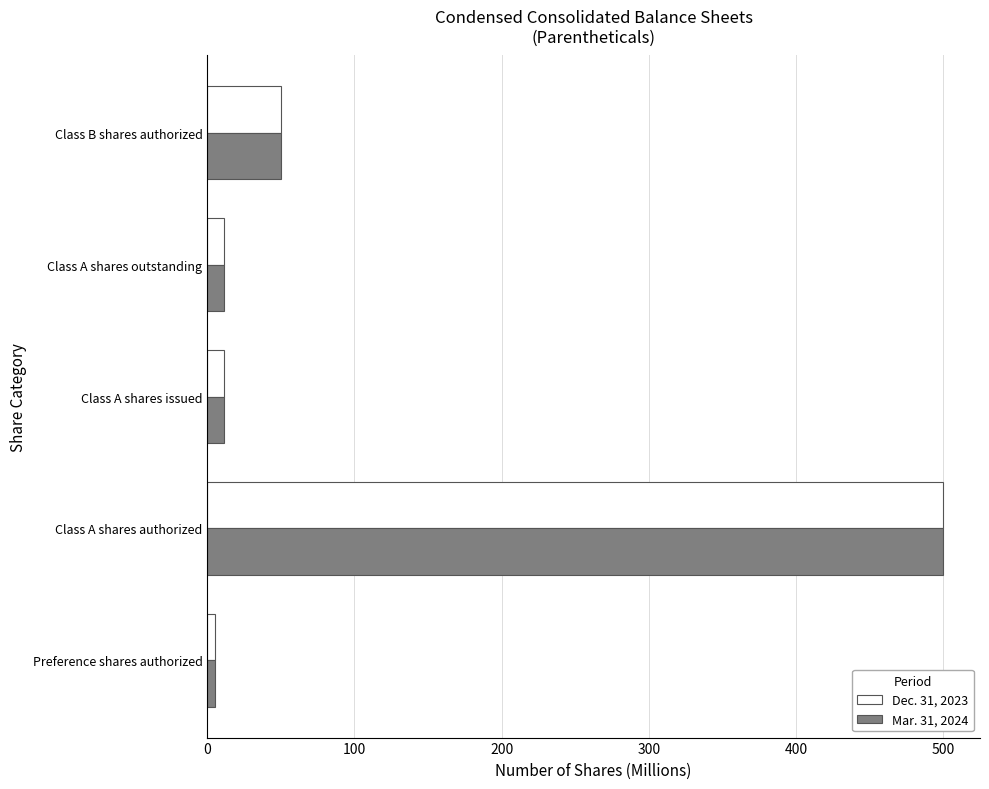

What is the total value across all series at Class A shares authorized?

1000.0